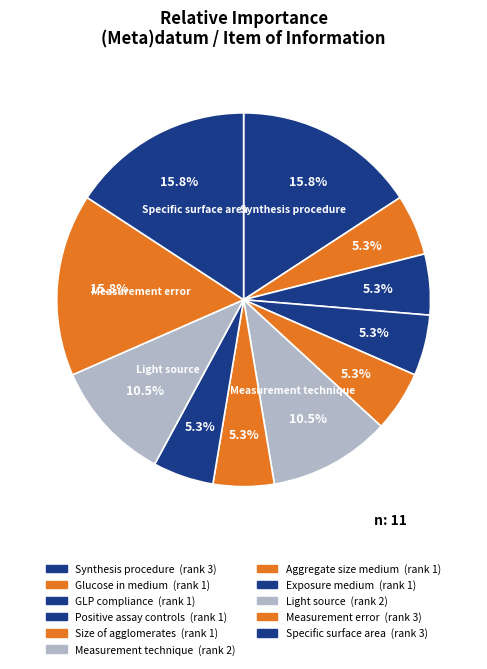

Rank the categories by value from highest to lowest.

Synthesis procedure, Measurement error (random), Specific surface area, Measurement technique used, Light source, Level of glucose in growth medium, Was the study carried out according to GLP?, Identity of any positive assay controls, Size of agglomerates, Medium in which aggregate size was measured, Exposure medium